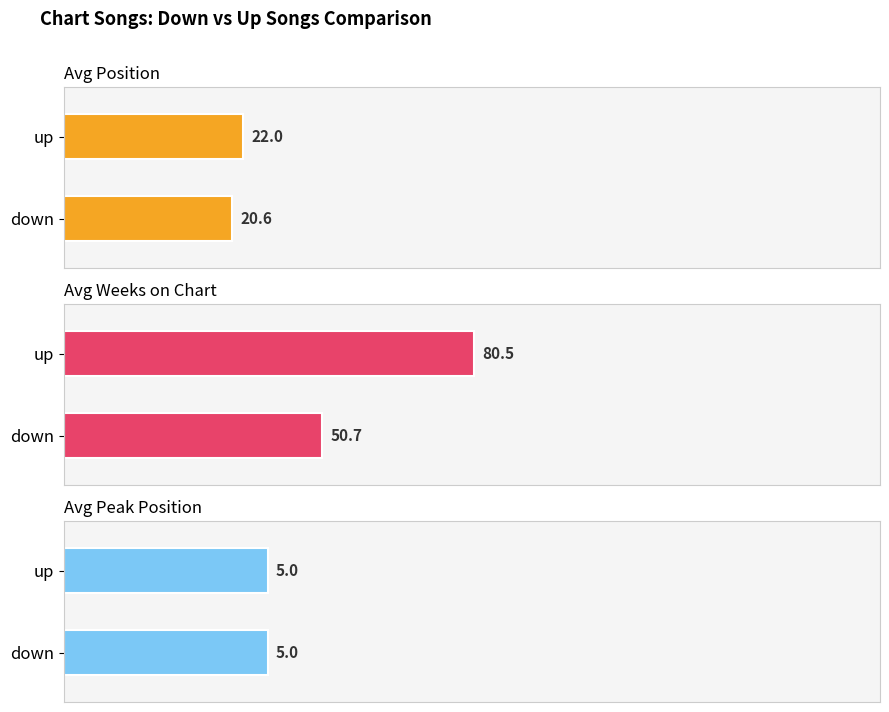

The value of Avg Position at down is 20.6. True or false?

True